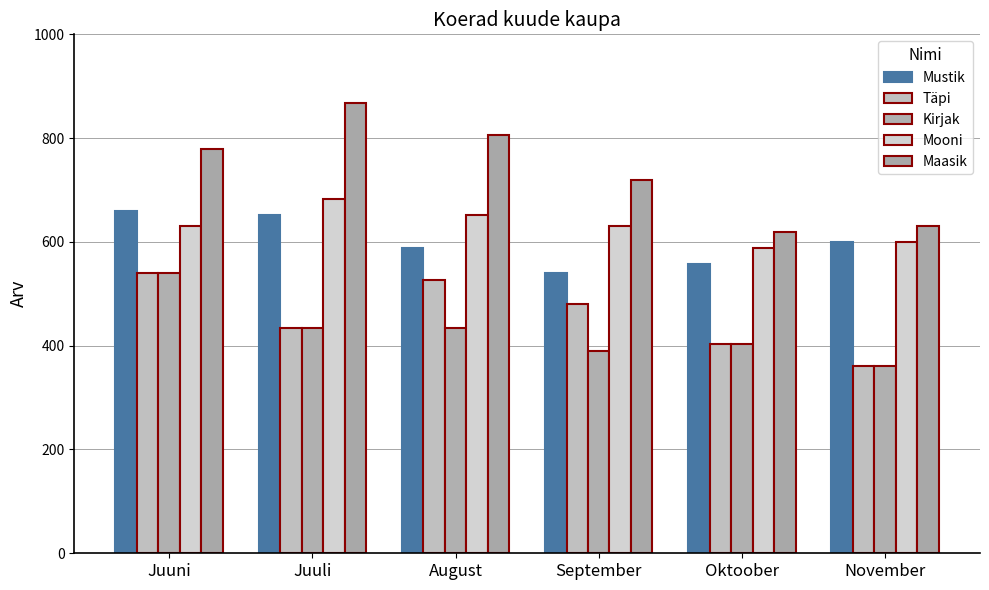

The Mooni series shows 630 at September. True or false?

True